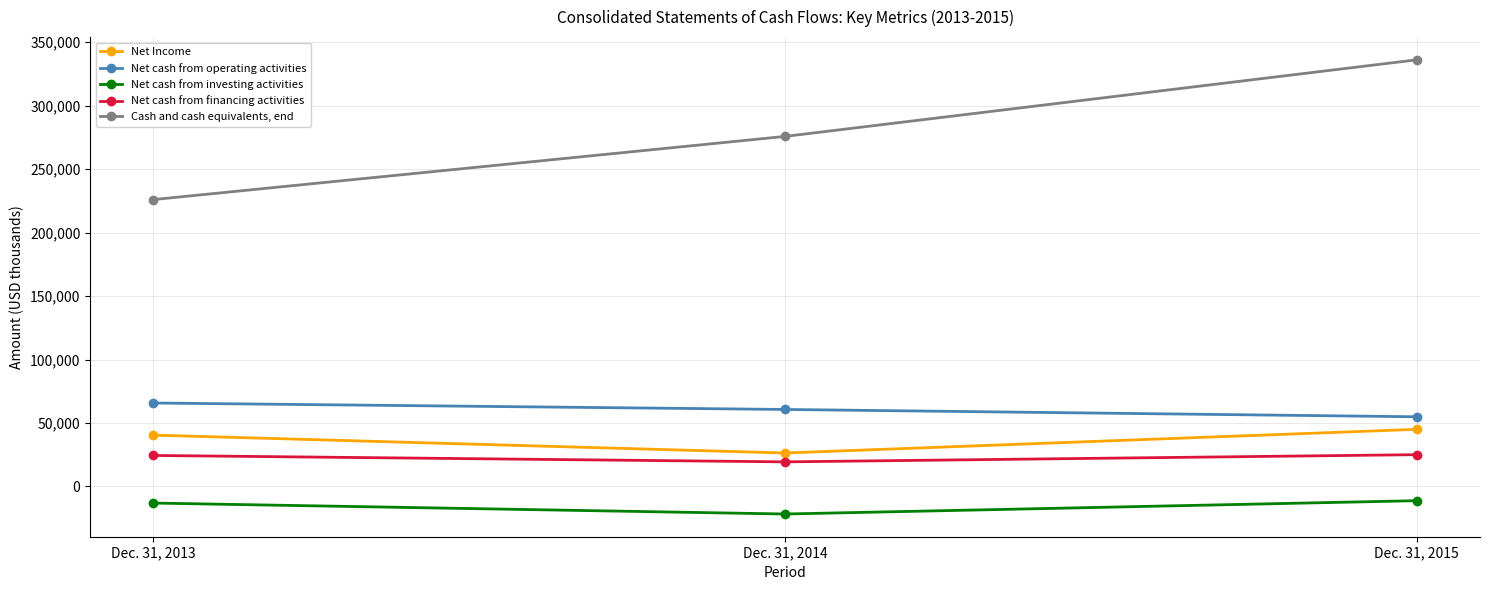

Where is Net Income nearest to the value 35660?

Dec. 31, 2013